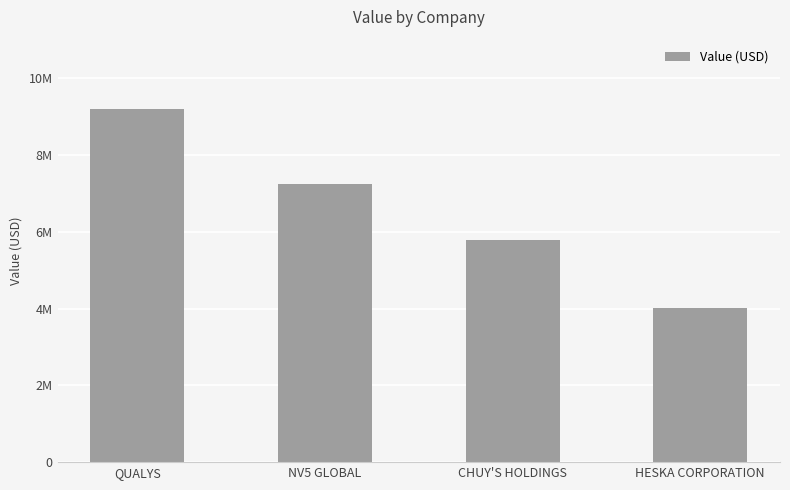

What is the sum of all values?

26233000